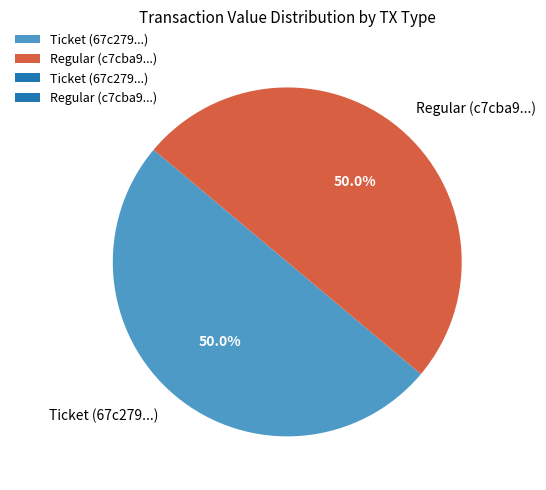

Is the sum of Regular and Ticket greater than half?

Yes